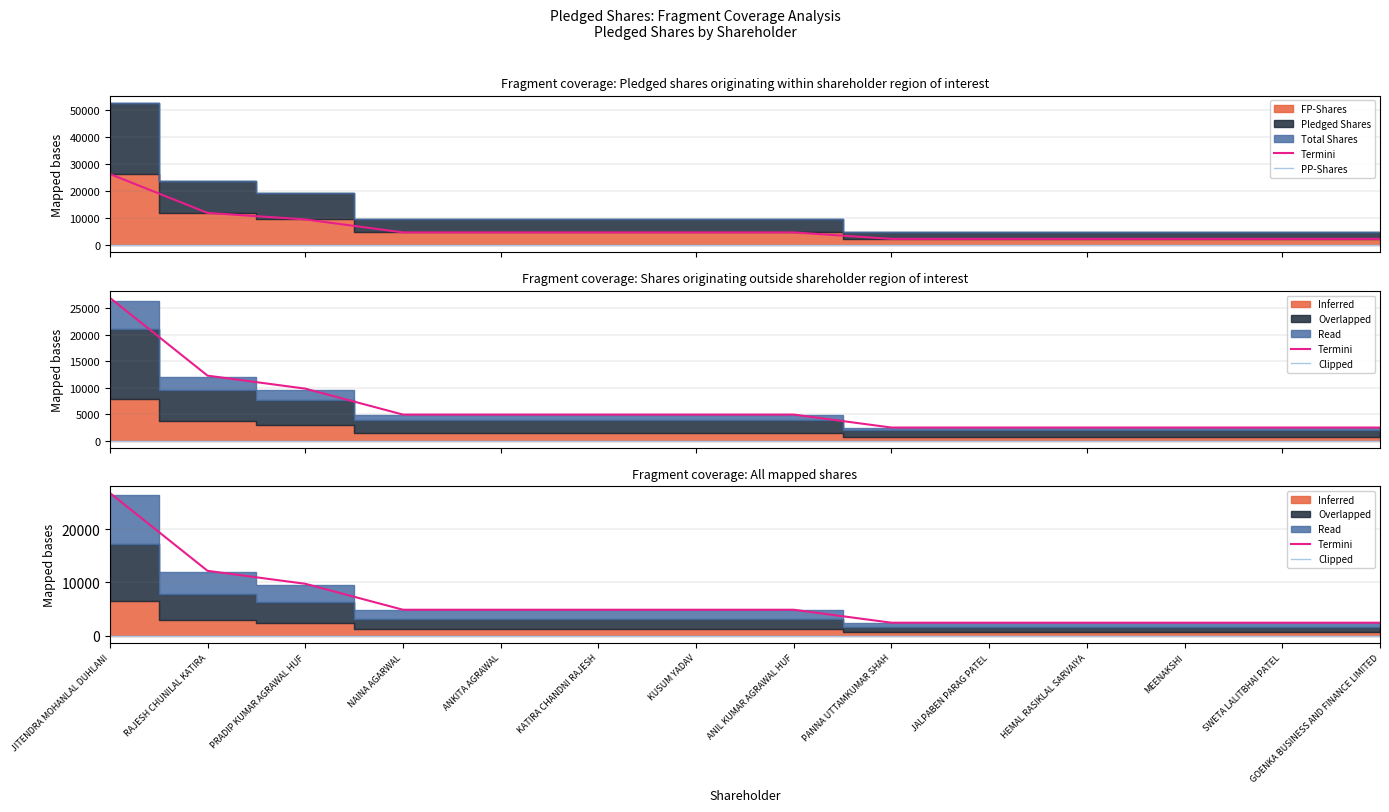

True or false: Termini and Clipped cross at least once.

False